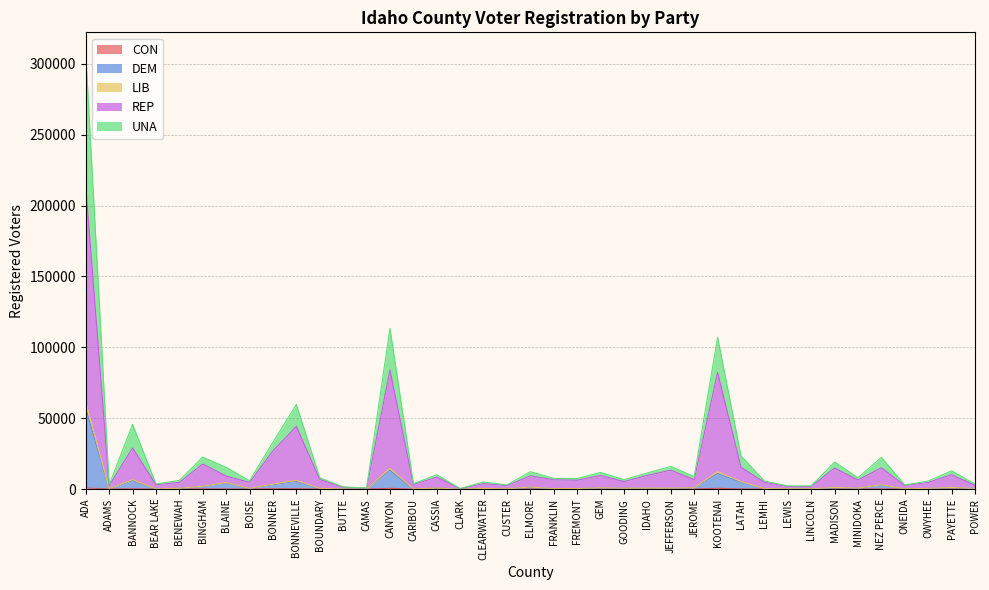

At which category is the sum across all series the highest?

ADA